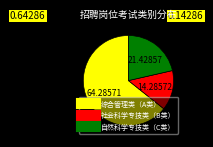

What is the largest slice in the pie chart?

综合管理类（A类）